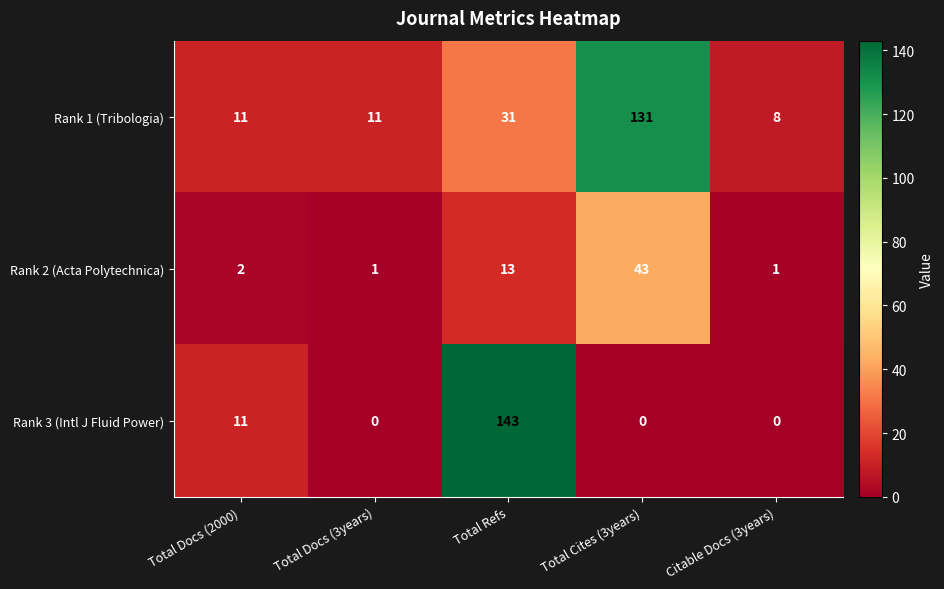

Reading left to right, extract all data points from this chart.

Rank 1 (Tribologia): Total Docs (2000)=11	Total Docs (3years)=11	Total Refs=31	Total Cites (3years)=131	Citable Docs (3years)=8
Rank 2 (Acta Polytechnica): Total Docs (2000)=2	Total Docs (3years)=1	Total Refs=13	Total Cites (3years)=43	Citable Docs (3years)=1
Rank 3 (Intl J Fluid Power): Total Docs (2000)=11	Total Docs (3years)=0	Total Refs=143	Total Cites (3years)=0	Citable Docs (3years)=0